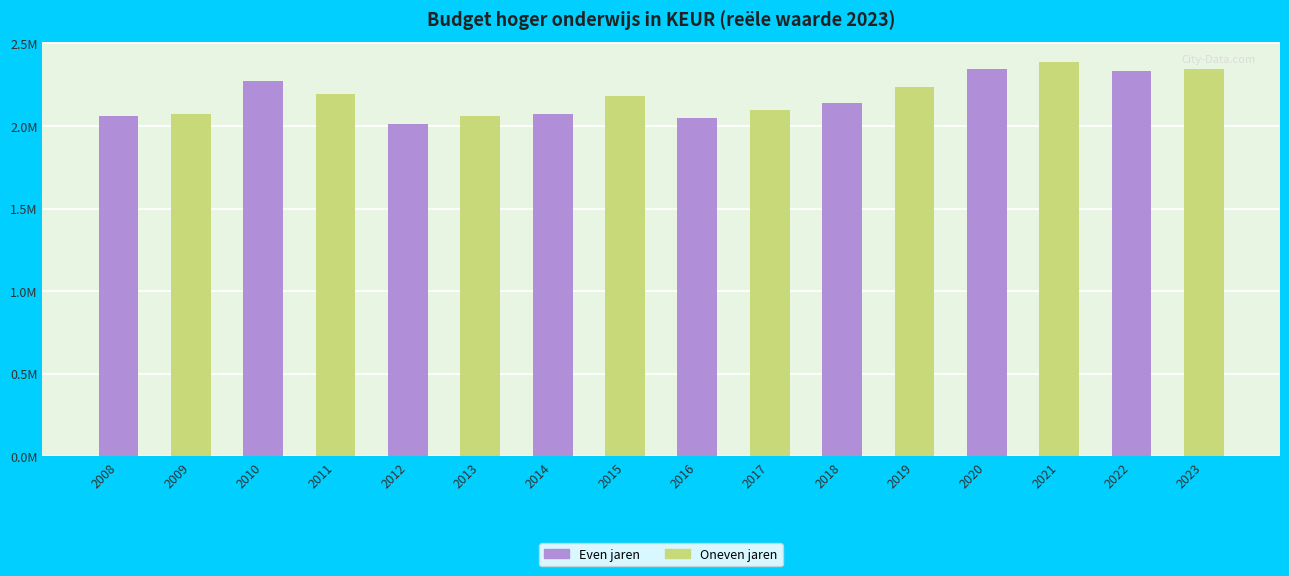

Is it true that the value at 2013 is 1116662.8?

False